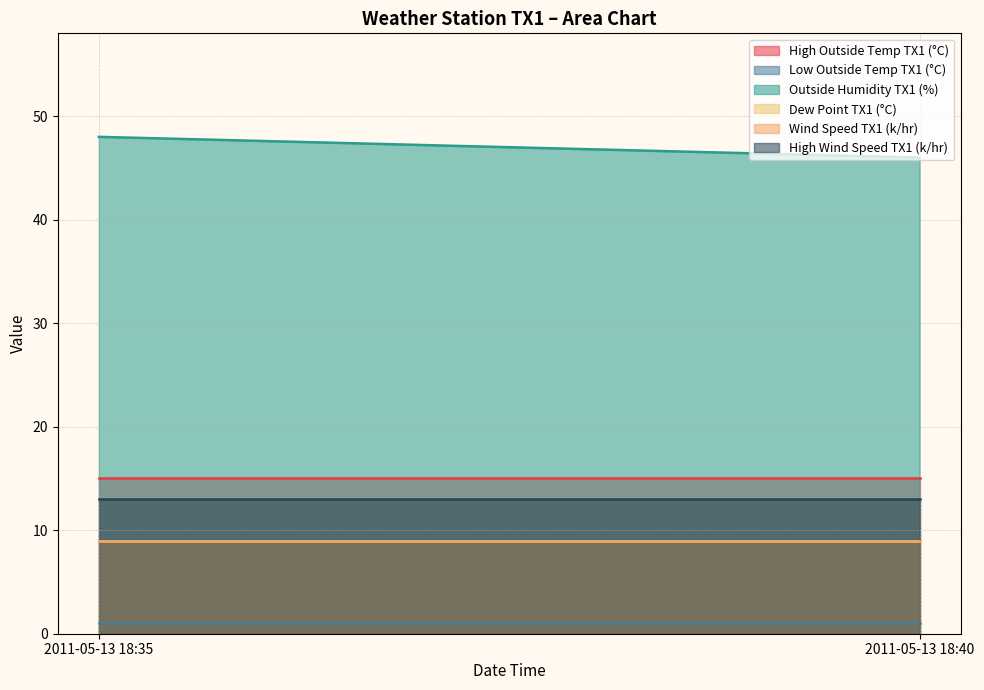

At 2011-05-13 18:40, list the series in order from largest to smallest.

Outside Humidity TX1 (%), High Outside Temp TX1 (°C), High Wind Speed TX1 (k/hr), Dew Point TX1 (°C), Wind Speed TX1 (k/hr), Low Outside Temp TX1 (°C)